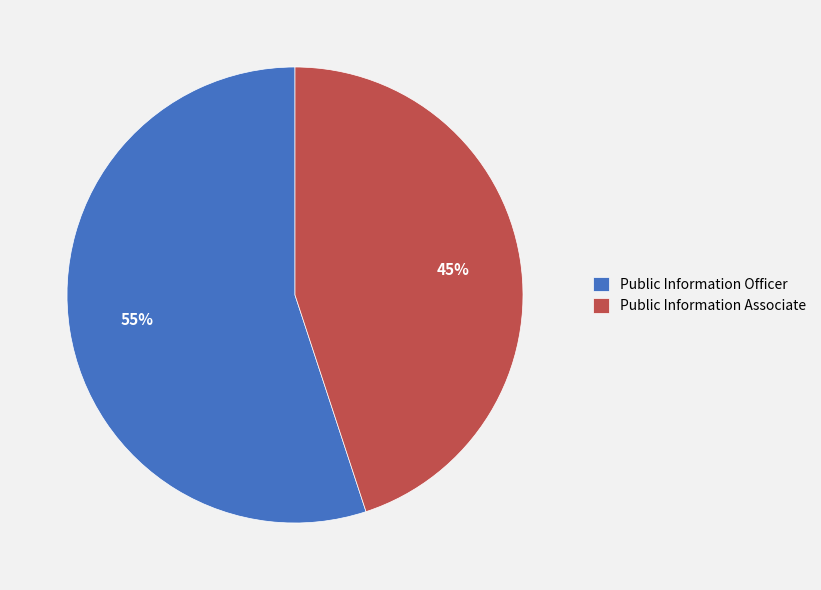

To the nearest percent, what percentage of the pie is Public Information Officer?

55%